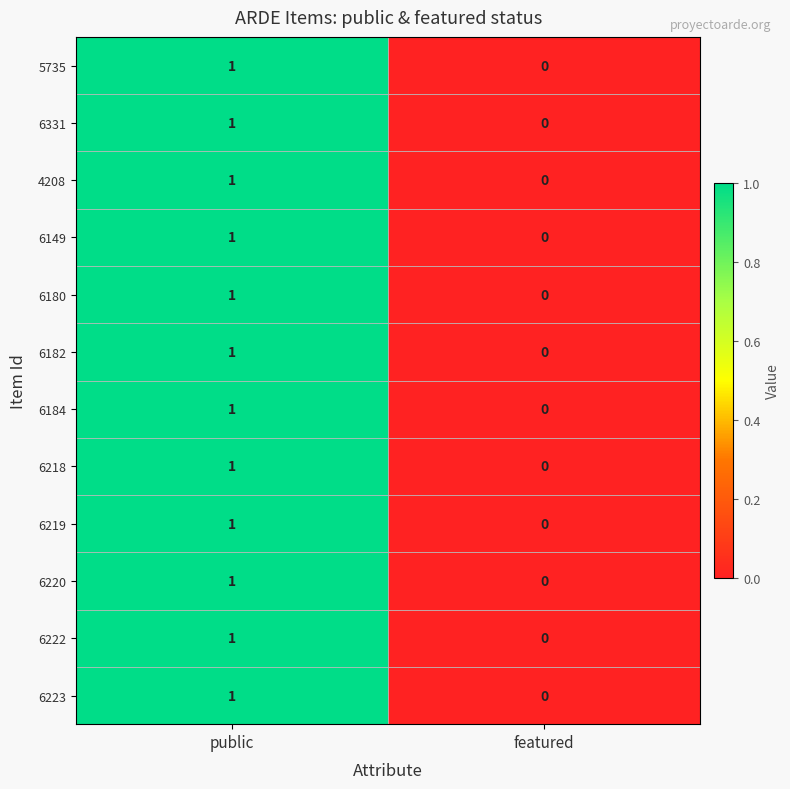

Where is 4208 nearest to the value 0?

featured